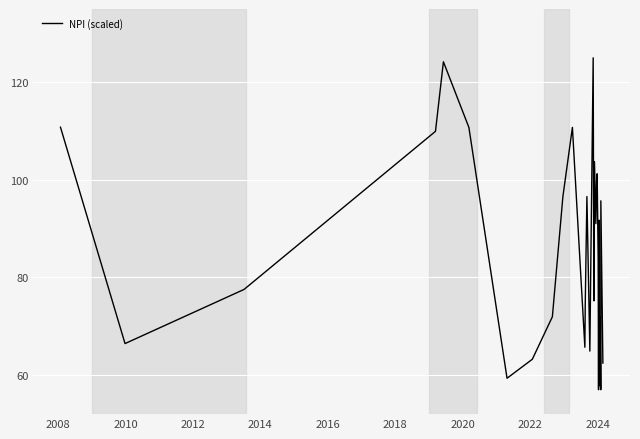

Count the number of values greater than 83.

15